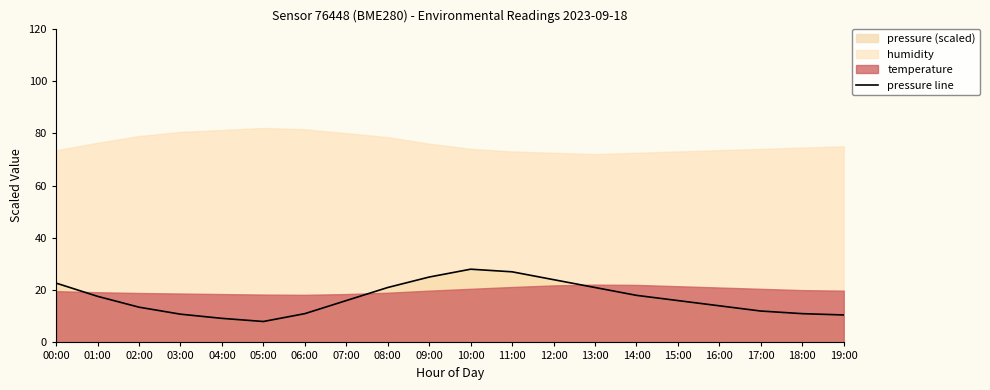

What value does the data have at 02:00?

13.5